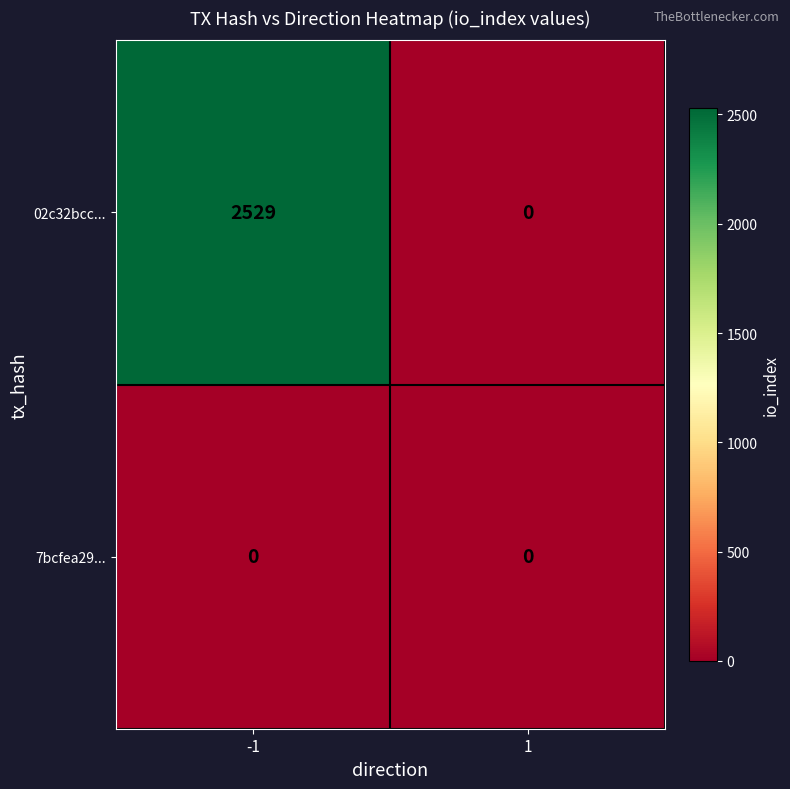

Reading left to right, list all the values displayed in this chart.

02c32bcc...: -1=2529	1=0
7bcfea29...: -1=0	1=0